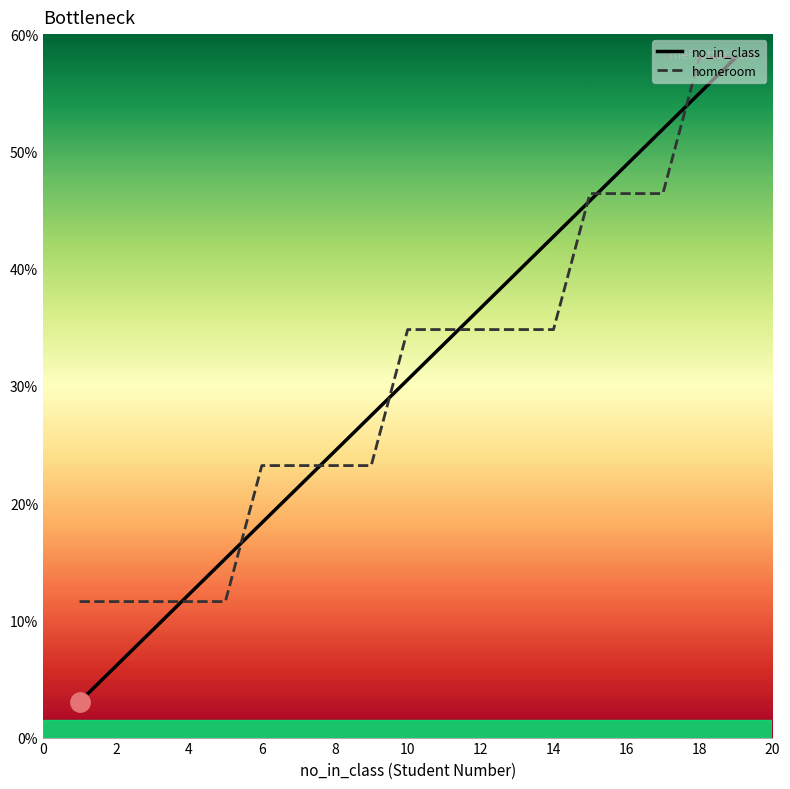

Does the chart display data point markers on the line(s)?

No